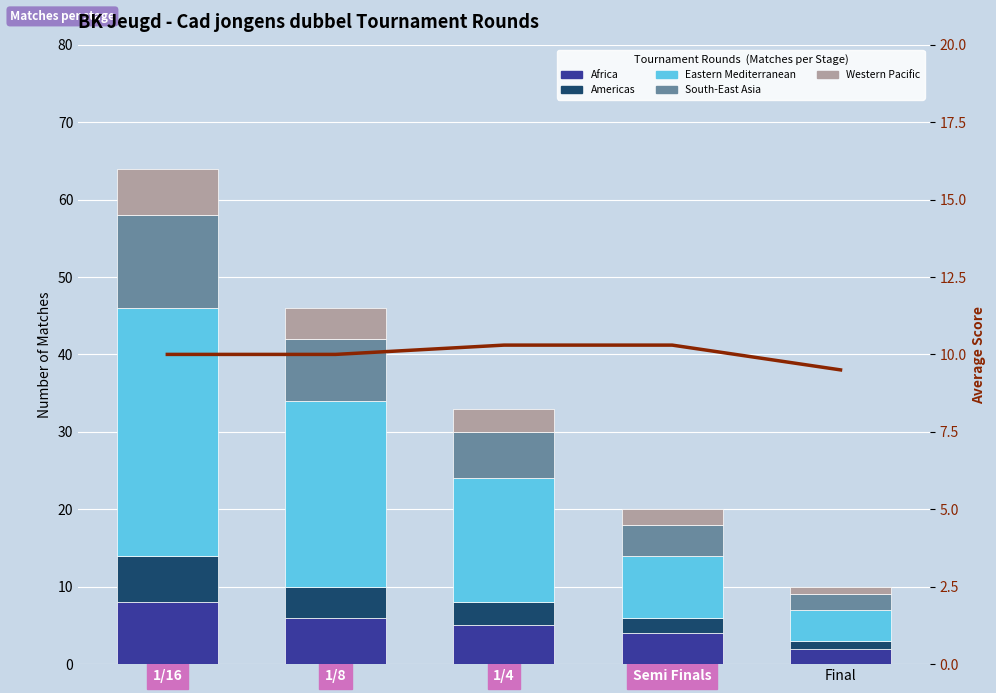

Reading left to right, transcribe all the data shown in this chart.

Africa: 1/16=8.0	1/8=6.0	1/4=5.0	Semi Finals=4.0	Final=2.0
Americas: 1/16=6.0	1/8=4.0	1/4=3.0	Semi Finals=2.0	Final=1.0
Eastern Mediterranean: 1/16=32.0	1/8=24.0	1/4=16.0	Semi Finals=8.0	Final=4.0
South-East Asia: 1/16=12.0	1/8=8.0	1/4=6.0	Semi Finals=4.0	Final=2.0
Western Pacific: 1/16=6.0	1/8=4.0	1/4=3.0	Semi Finals=2.0	Final=1.0
Avg Score: 1/16=10.0	1/8=10.0	1/4=10.3	Semi Finals=10.3	Final=9.5